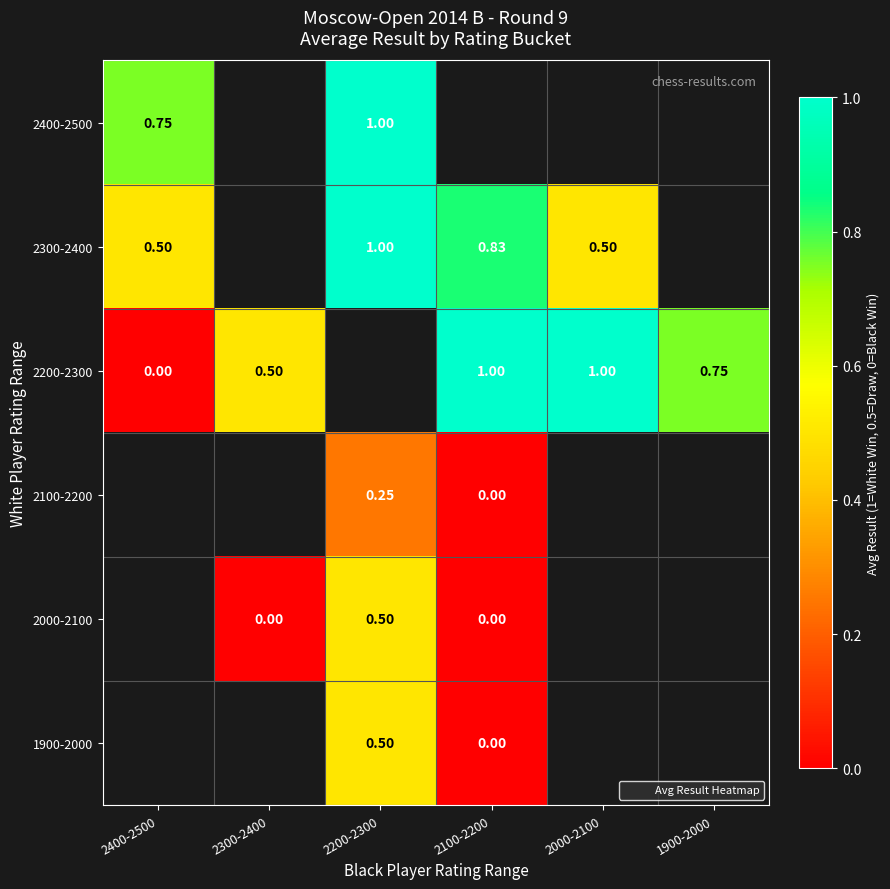

What is the difference between the 2200-2300 values at 2000-2100 and 2400-2500?

1.0